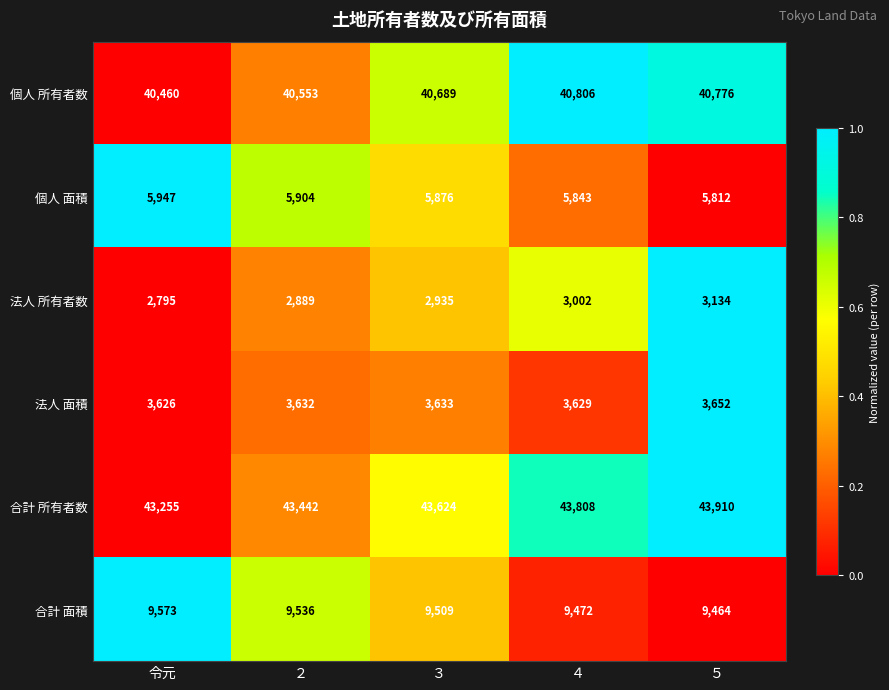

What is the average value of the 合計 面積 series?

9511